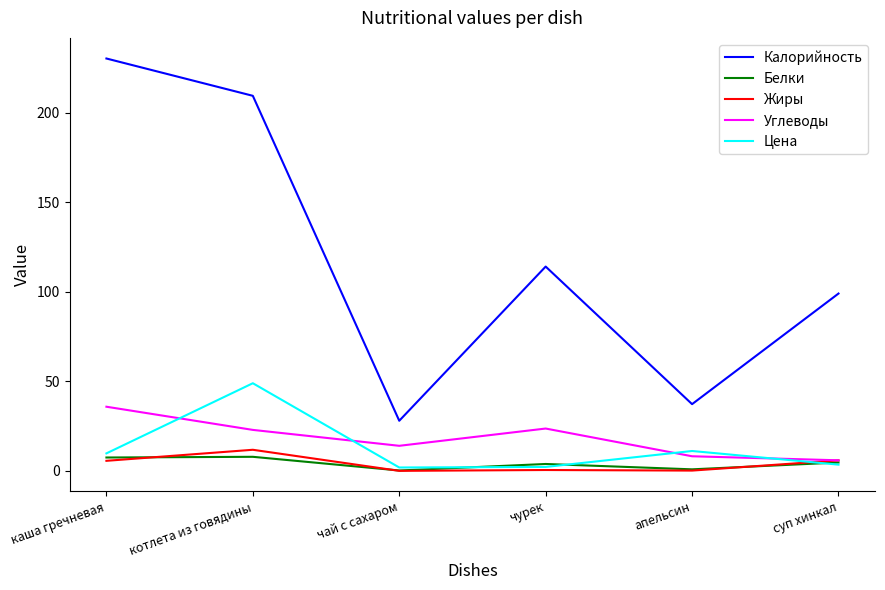

Which label corresponds to the largest value in the chart?

каша гречневая